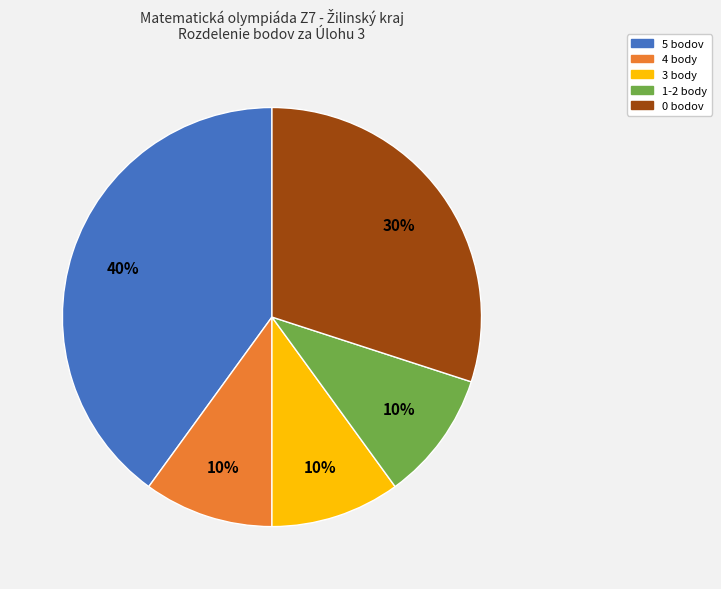

To the nearest percent, what is the average slice percentage?

20%